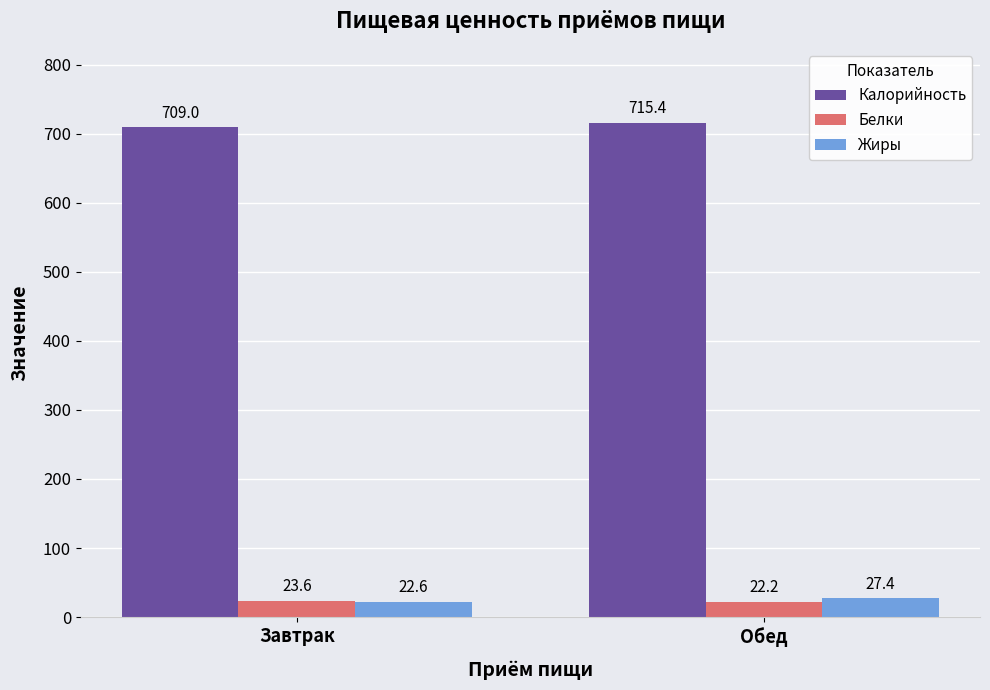

What position from the right is Обед?

1